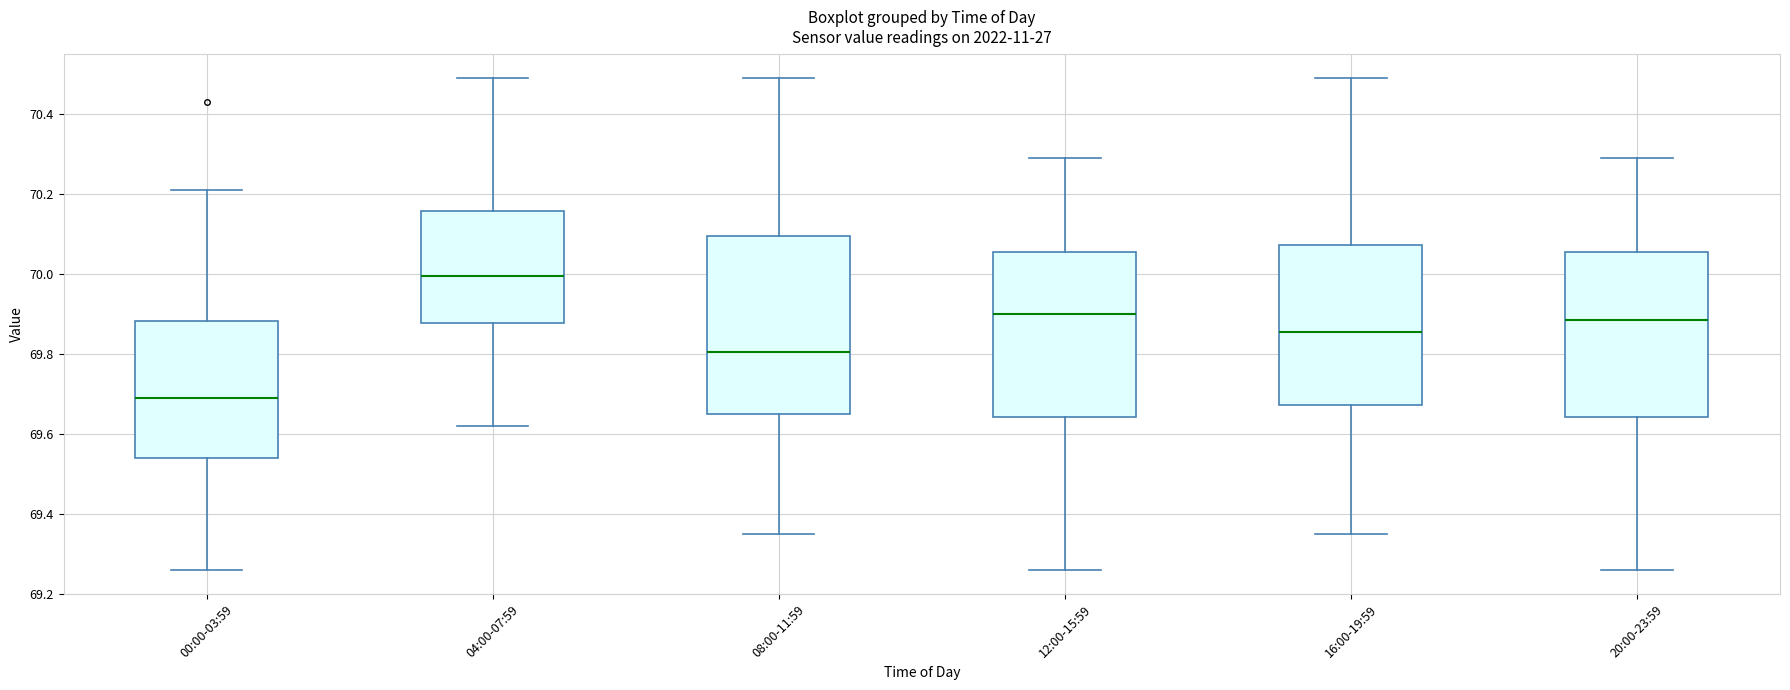

Reading left to right, read every box against the y-axis: the position of its median line, the range the box covers, and the ends of its whiskers. The values are not printed on the chart, so give them approximately, as read against the axis.

00:00-03:59: median 69.70, box 69.54 to 69.88, whiskers 69.26 to 70.22
04:00-07:59: median 70.00, box 69.88 to 70.16, whiskers 69.62 to 70.50
08:00-11:59: median 69.80, box 69.66 to 70.10, whiskers 69.36 to 70.50
12:00-15:59: median 69.90, box 69.64 to 70.06, whiskers 69.26 to 70.30
16:00-19:59: median 69.86, box 69.68 to 70.08, whiskers 69.36 to 70.50
20:00-23:59: median 69.88, box 69.64 to 70.06, whiskers 69.26 to 70.30